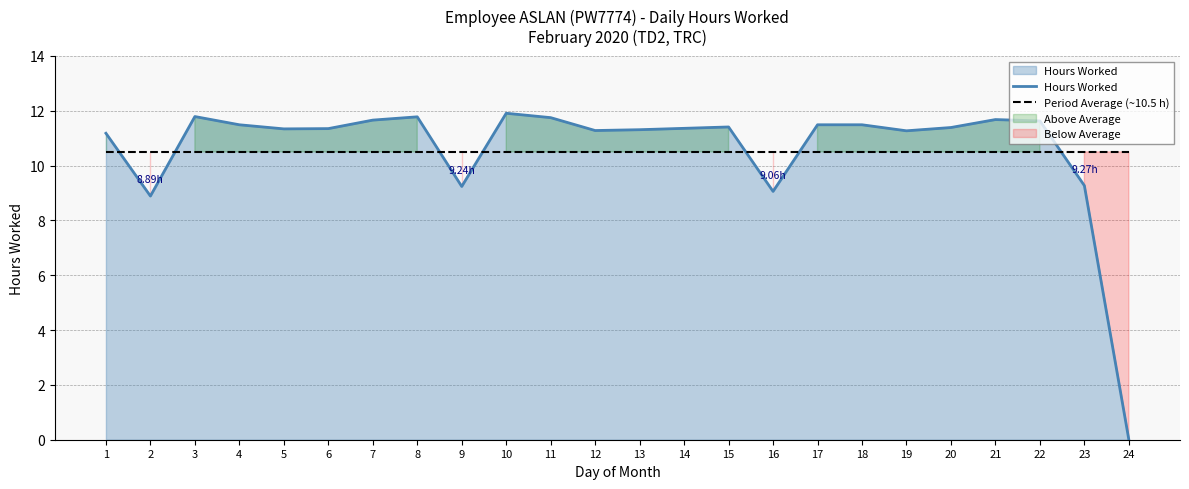

At which label does Period Average (~10.5 h) reach its peak?

1